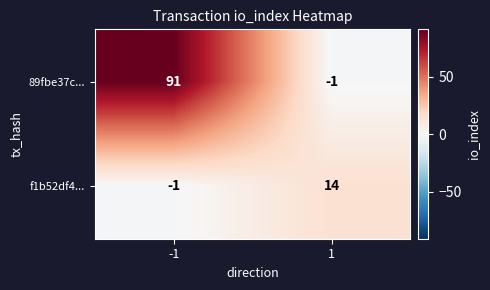

True or false: f1b52df4... has a value of 14 at 1.

True